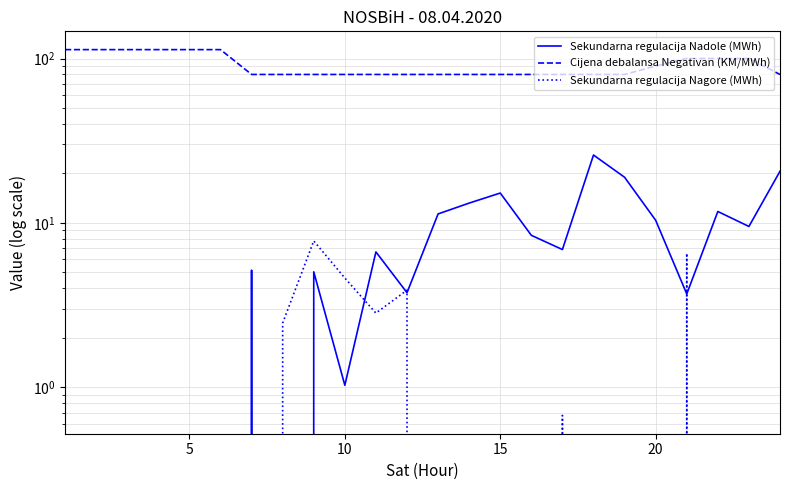

Is the value of Sekundarna regulacija Nadole (MWh) at 23 greater than the value of Cijena debalansa Negativan (KM/MWh) at 17?

No